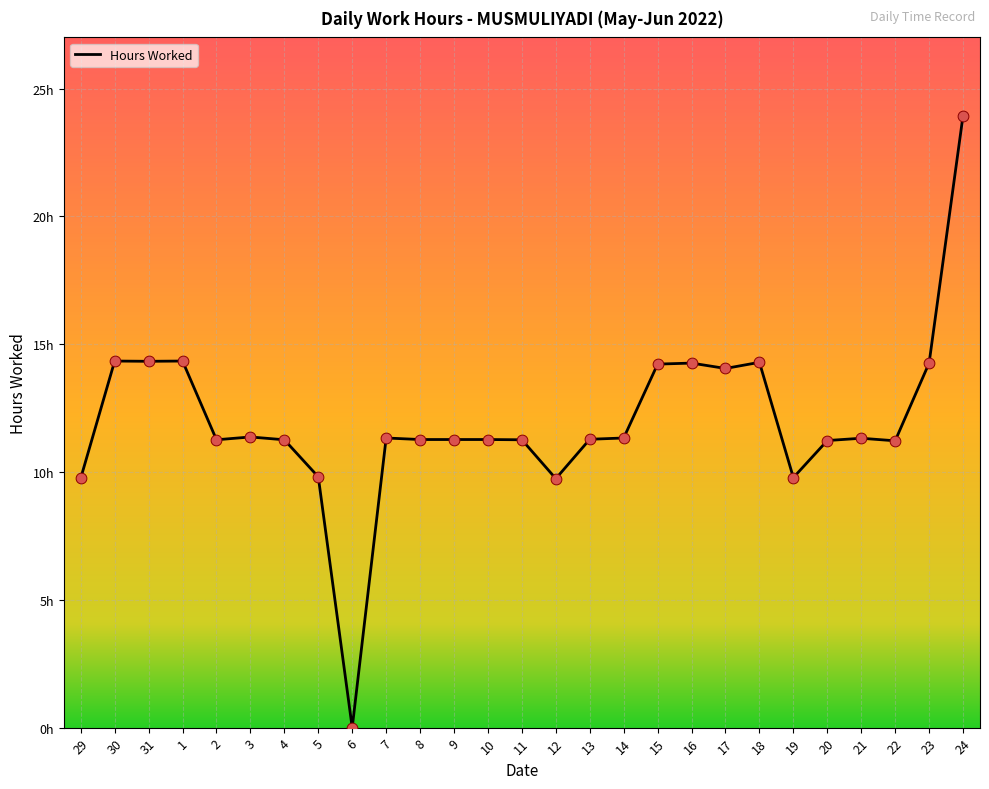

Which has a higher value, 19 or 2?

2